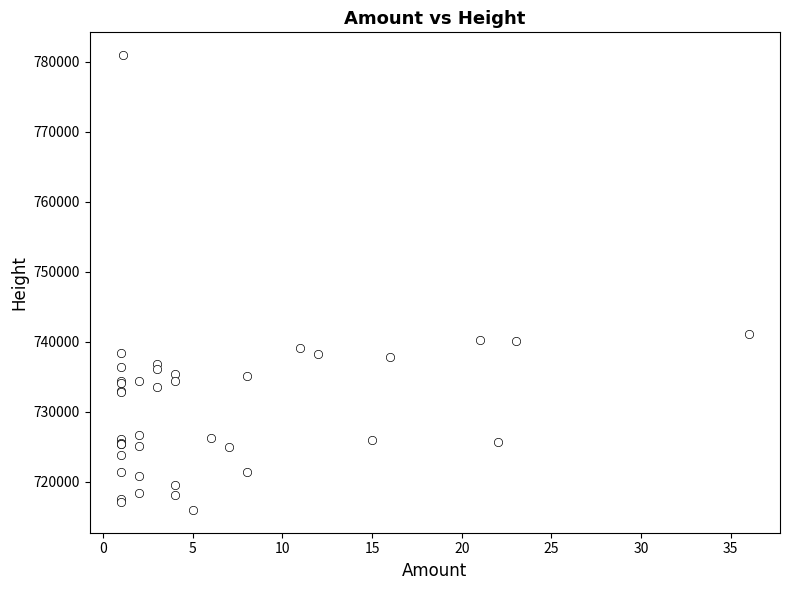

What Y value in the scatter plot is closest to 748442?

741076